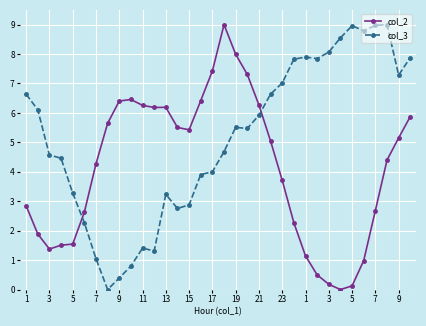

What are all the series names shown in the legend?

col_2, col_3